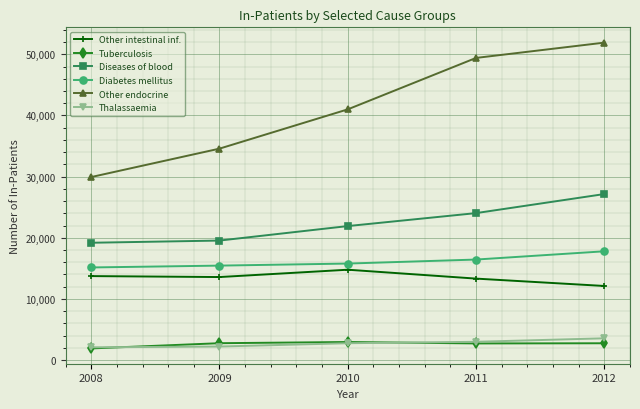

Which series changed the most between 2009 and 2010?

Other endocrine